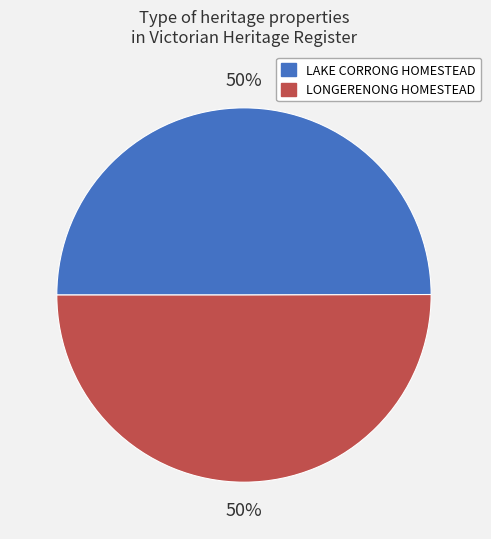

Approximately how many times larger is the value at LAKE CORRONG HOMESTEAD compared to LONGERENONG HOMESTEAD?

1.0